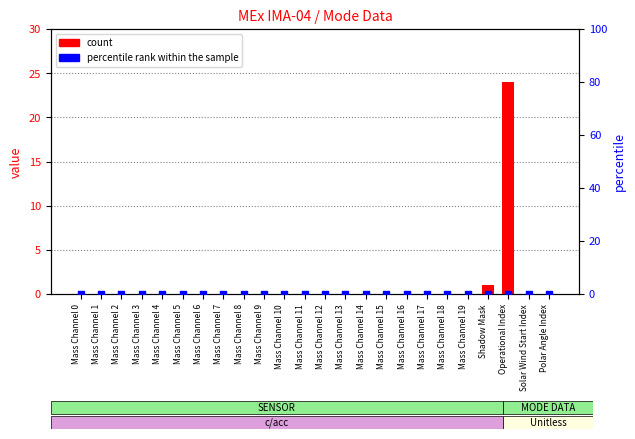

Which series has the largest Y range (max minus min)?

count